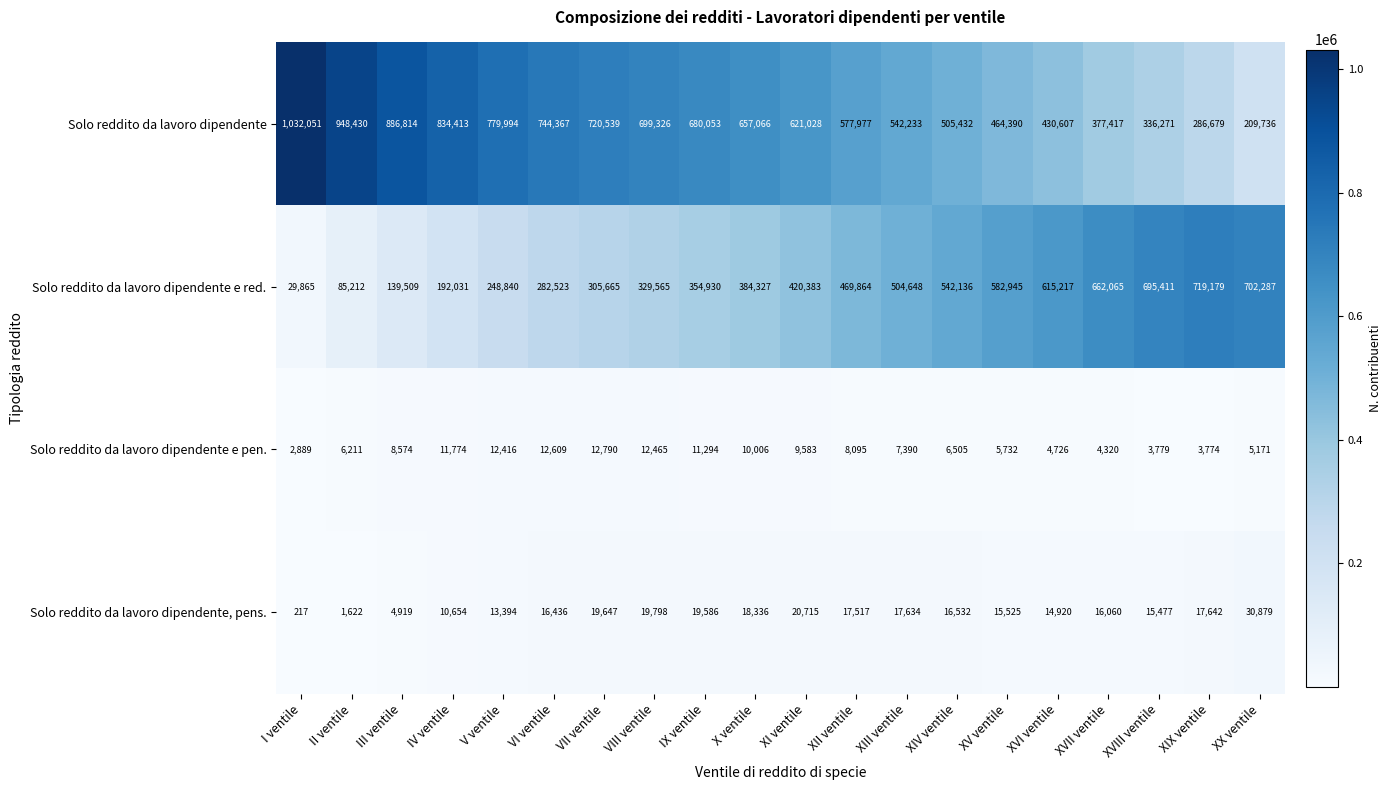

What is the difference between the Solo reddito da lavoro dipendente e pen. values at XIV ventile and II ventile?

294